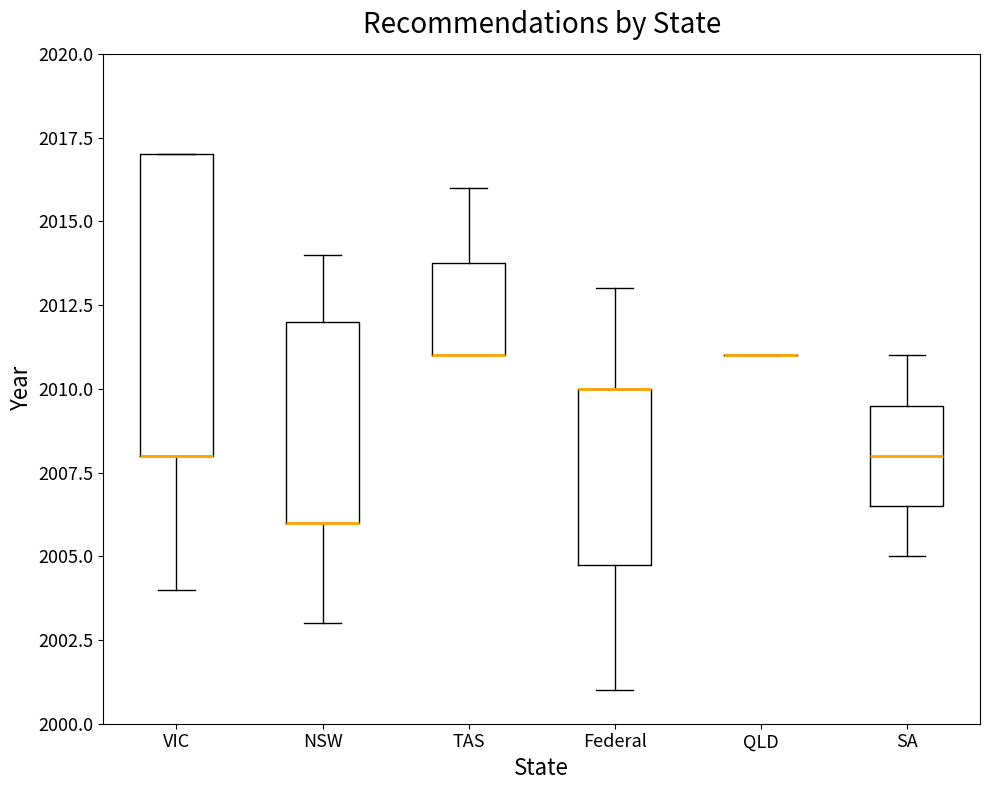

Reading left to right, transcribe this box plot: for each box, give where its median line is, the range the box spans, and where its two whiskers end, as read against the y-axis. The values are not printed on the chart, so give them approximately, as read against the axis.

VIC: median 2008.0 (drawn on the box's lower edge), box 2008.0 to 2017.0, whiskers 2004.0 to 2017.0
NSW: median 2006.0 (drawn on the box's lower edge), box 2006.0 to 2012.0, whiskers 2003.0 to 2014.0
TAS: median 2011.0 (drawn on the box's lower edge), box 2011.0 to 2014.0, whiskers 2011.0 to 2016.0
Federal: median 2010.0 (drawn on the box's upper edge), box 2005.0 to 2010.0, whiskers 2001.0 to 2013.0
QLD: box collapsed to a line at 2011.0, whiskers 2011.0 to 2011.0
SA: median 2008.0, box 2006.5 to 2009.5, whiskers 2005.0 to 2011.0